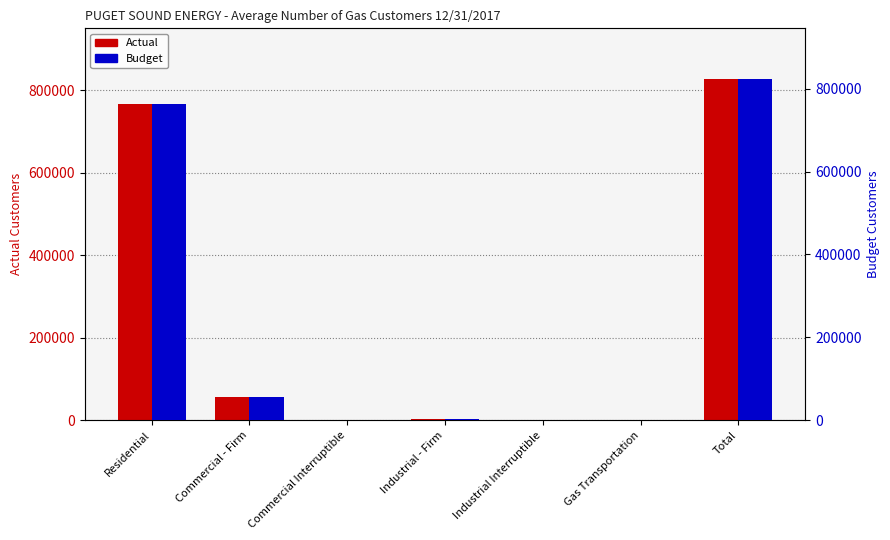

List the labels in order of Budget value, largest first.

Total, Residential, Commercial - Firm, Industrial - Firm, Commercial Interruptible, Gas Transportation, Industrial Interruptible